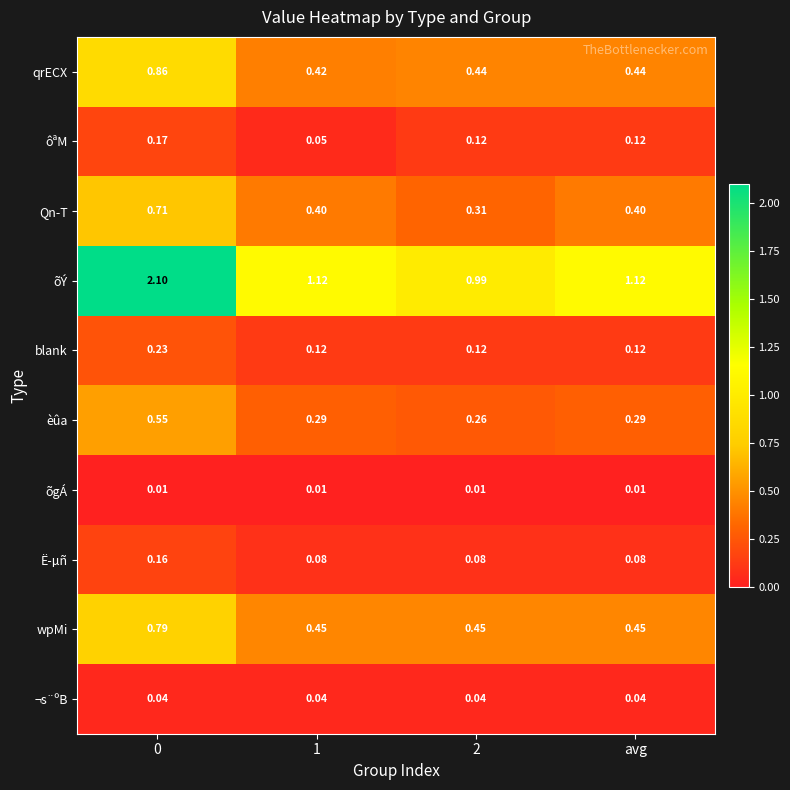

Which series has the largest range (max minus min)?

õÝ